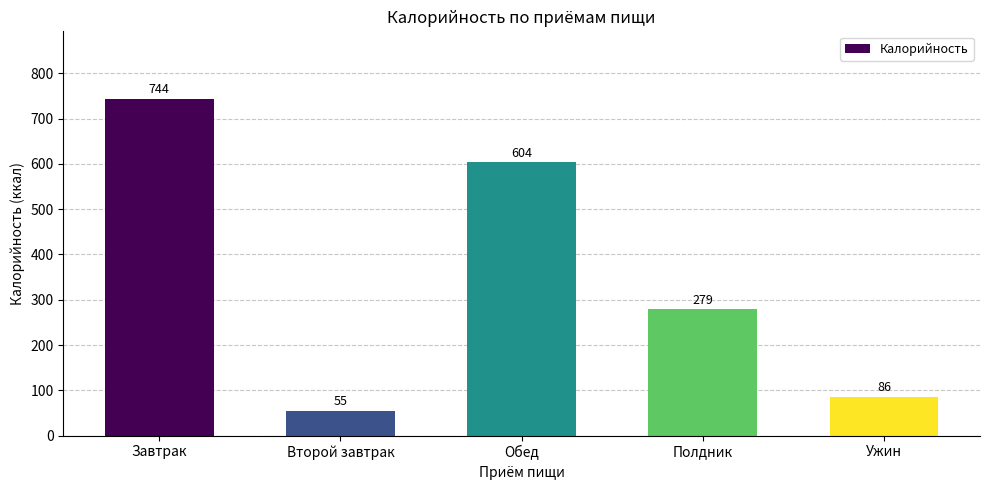

List the labels in order of value, largest first.

Завтрак, Обед, Полдник, Ужин, Второй завтрак